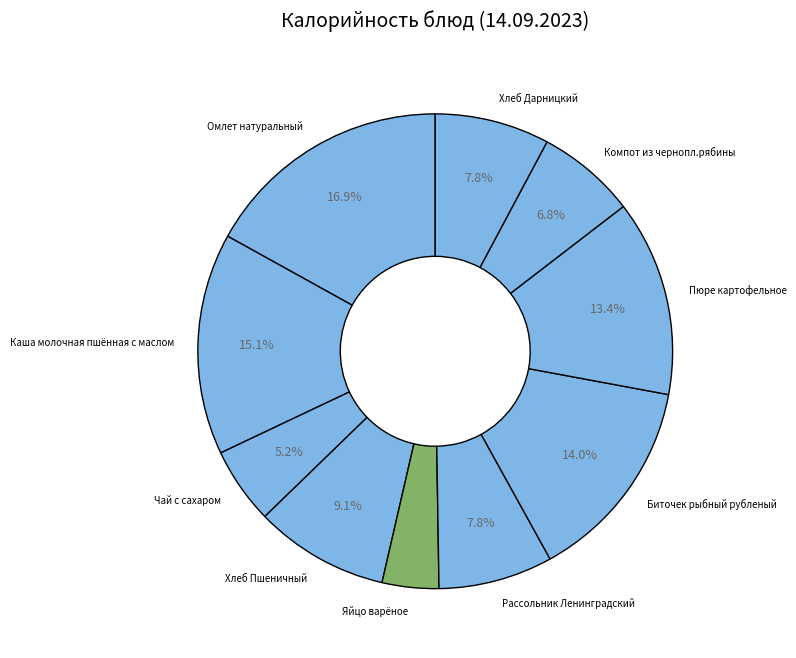

What is the largest slice in the pie chart?

Омлет натуральный